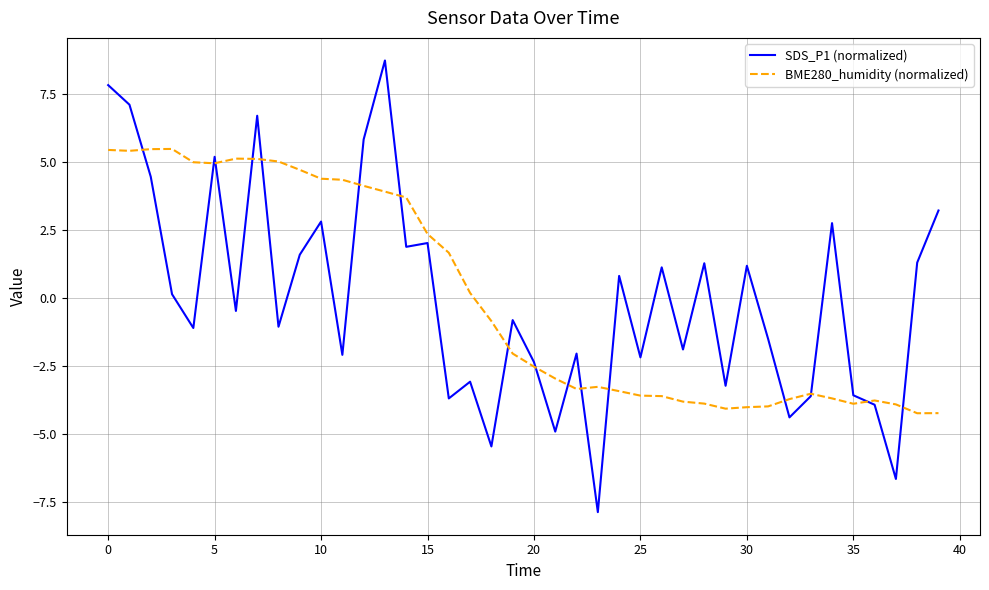

What are all the series names shown in the legend?

SDS_P1 (normalized), BME280_humidity (normalized)